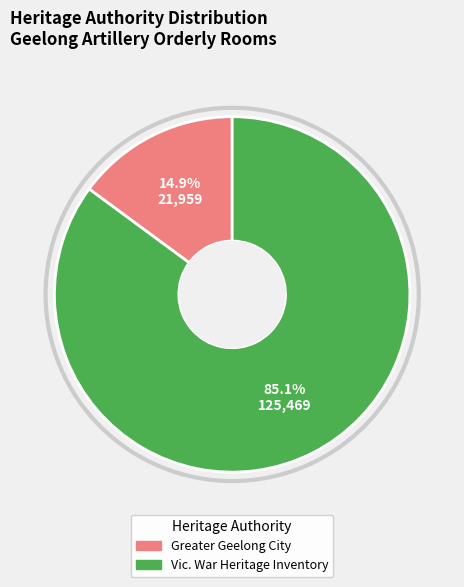

How many slices are in this pie chart?

2